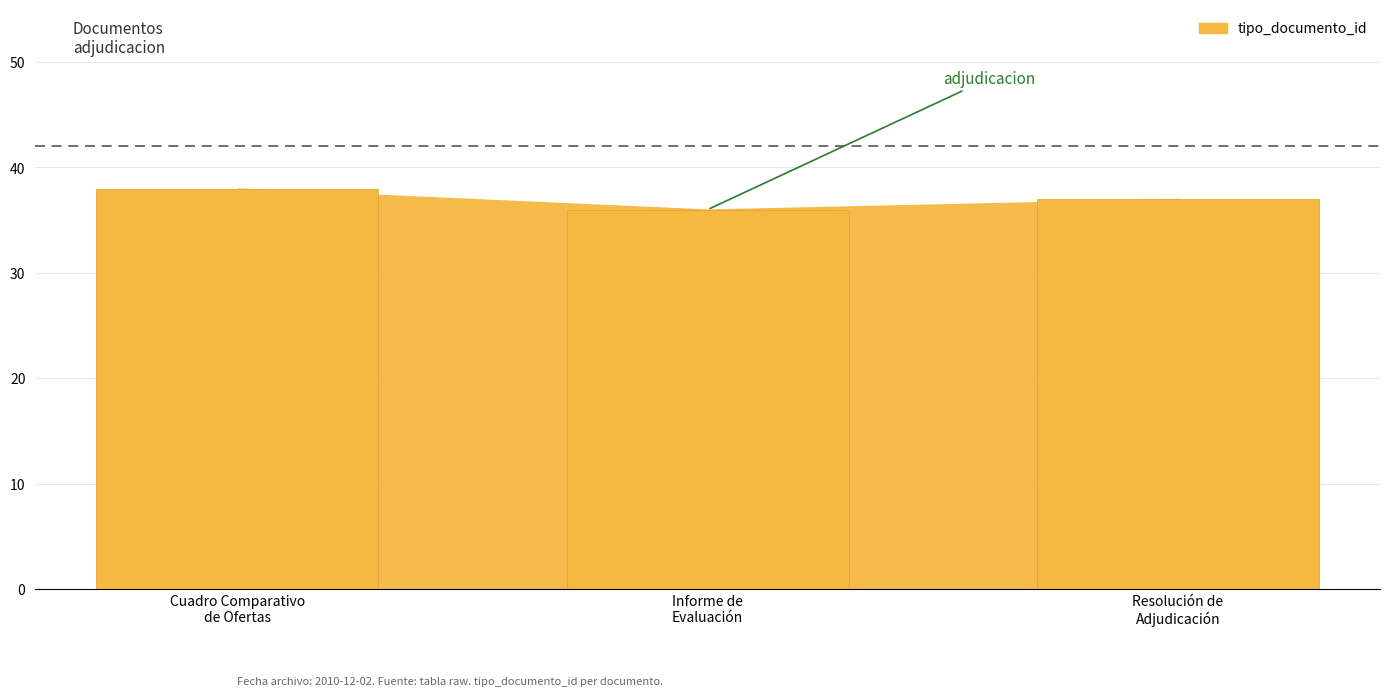

What is the minimum value shown in the chart?

36